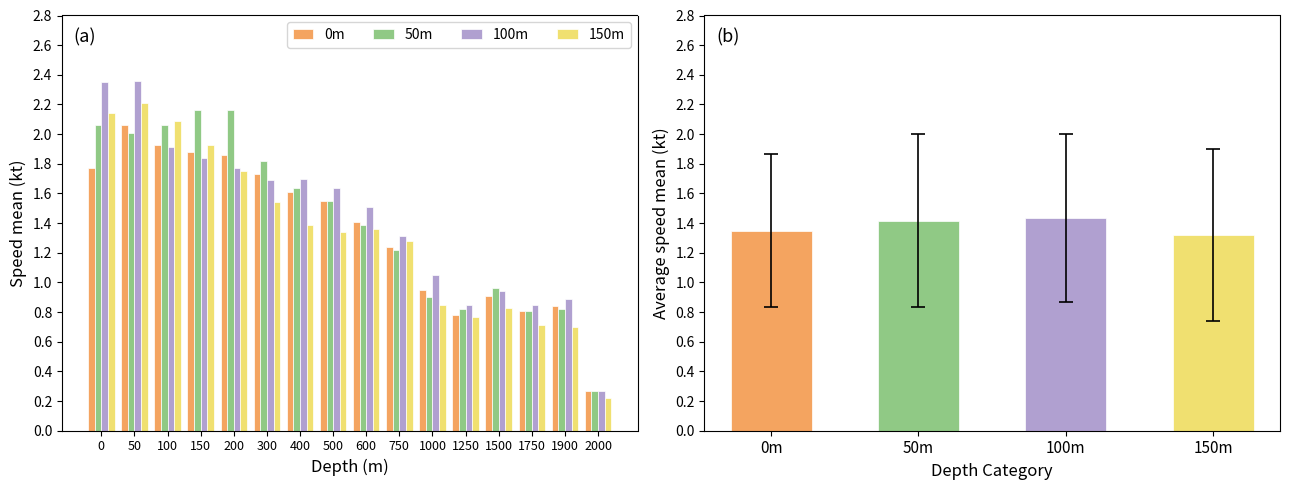

What is the difference between the maximum and minimum values in the 0m series?

1.8